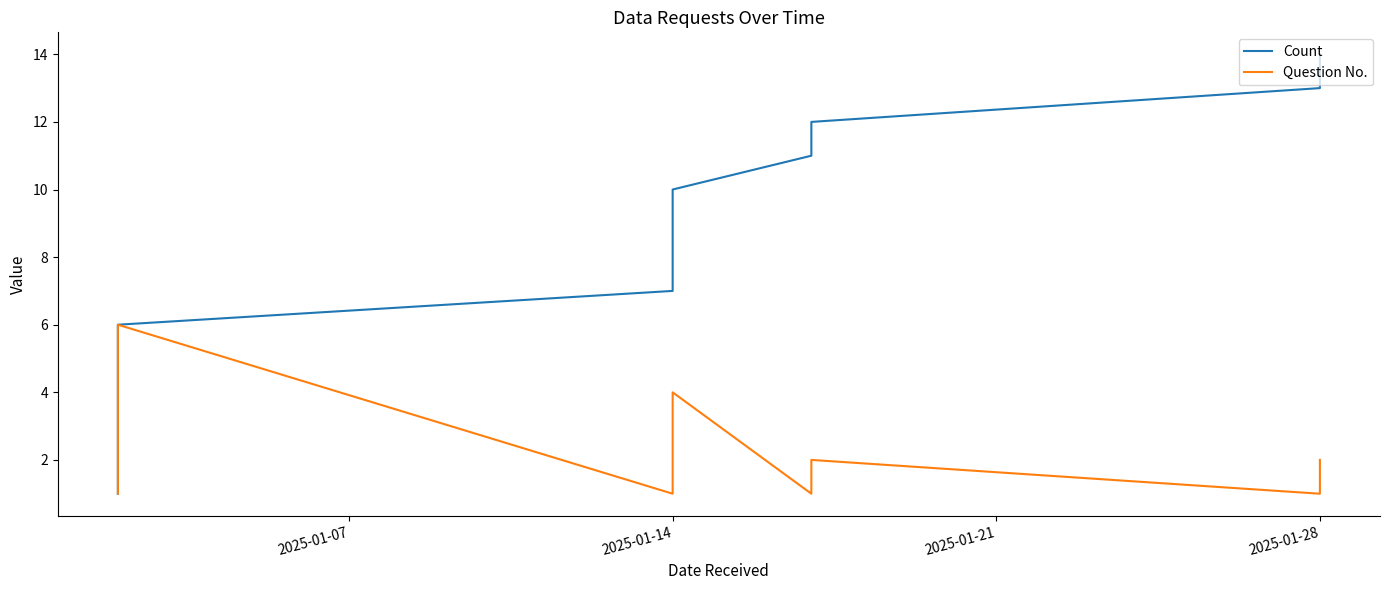

Reading left to right, what are all the values shown in this chart?

Count: 1	2	3	4	5	6	7	8	9	10	11	12	13	14
Question No.: 1	2	3	4	5	6	1	2	3	4	1	2	1	2